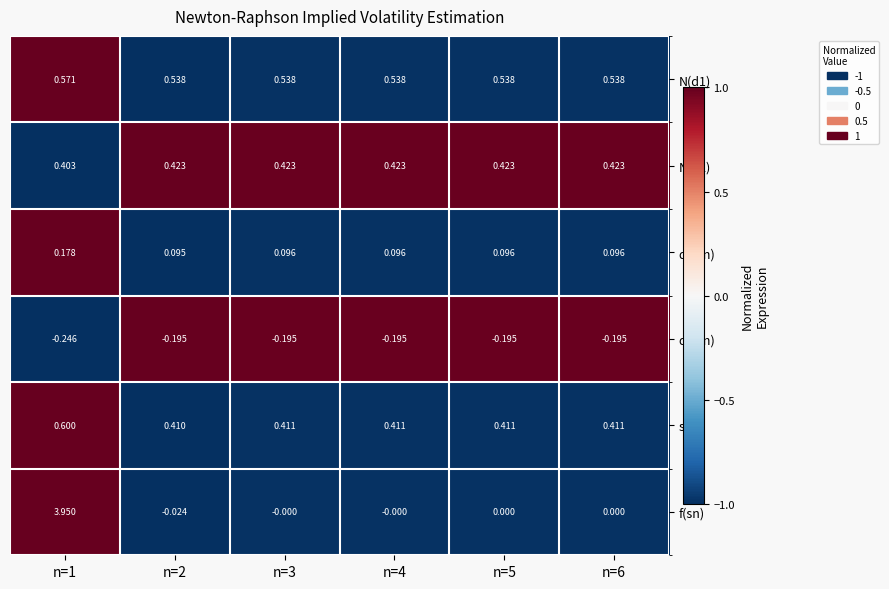

Which series changed the most between n=1 and n=6?

f(sn)